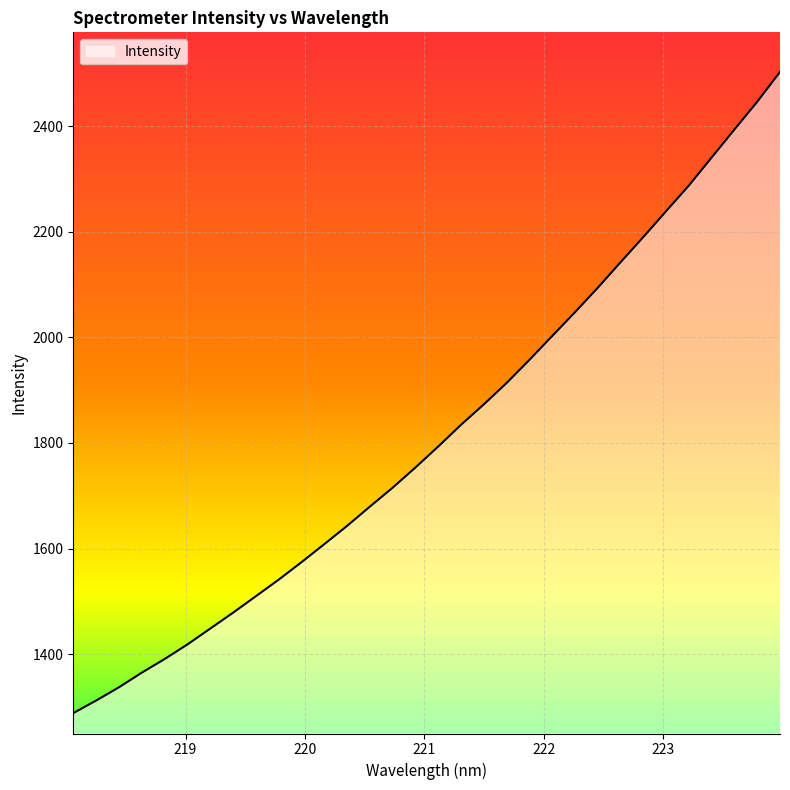

What is the minimum value shown in the chart?

1288.1